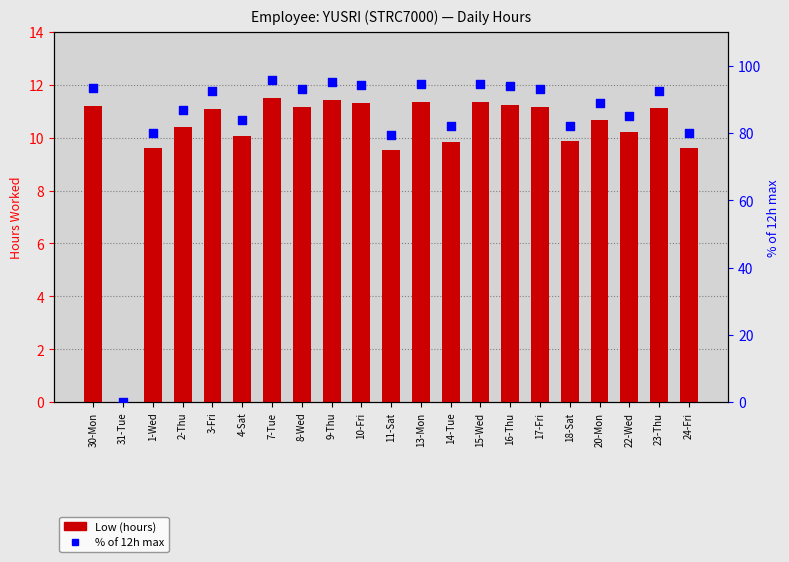

At which category is the sum across all series the highest?

7-Tue